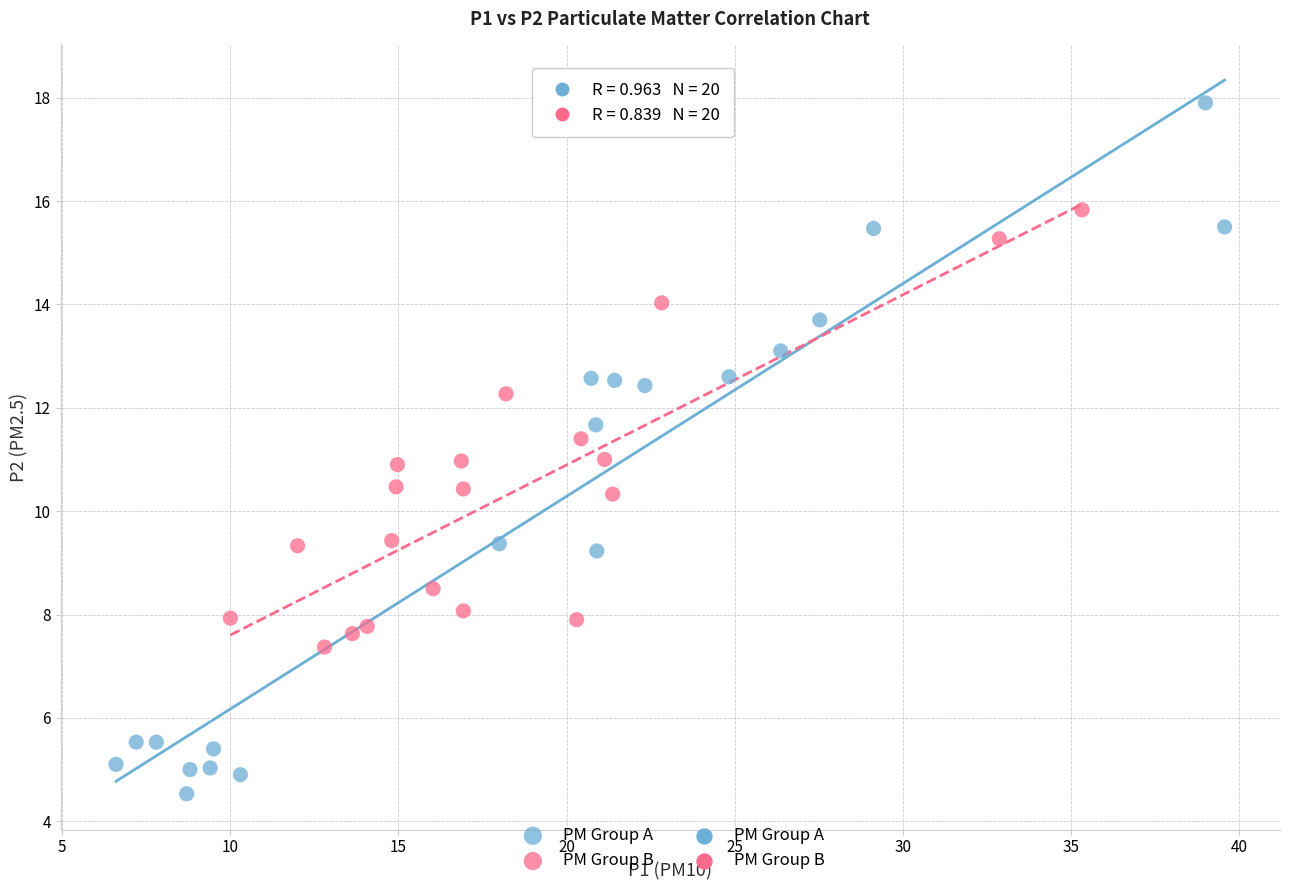

Which series reaches the maximum Y coordinate?

PM Group A